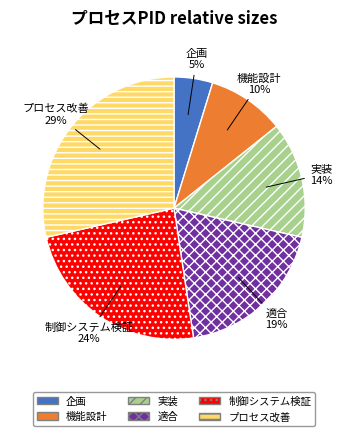

To the nearest percent, what is the difference between the 実装 and 適合 slice percentages?

5%